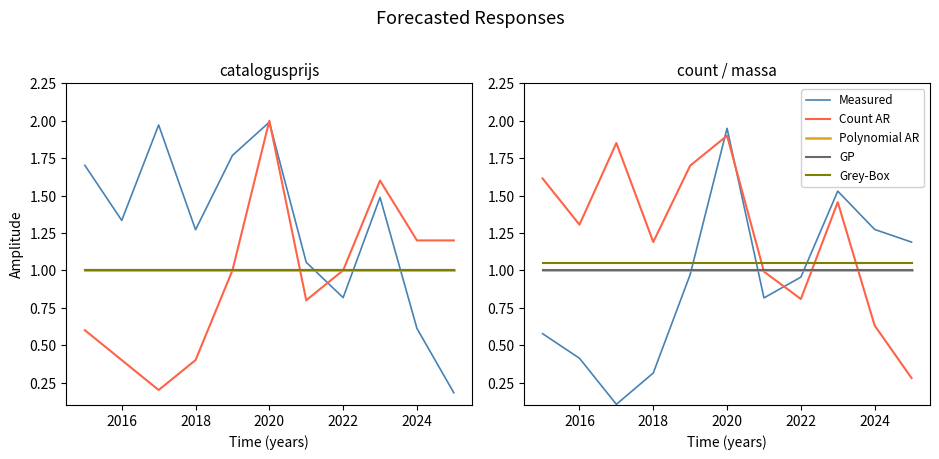

True or false: Measured and Polynomial AR intersect in this chart.

True